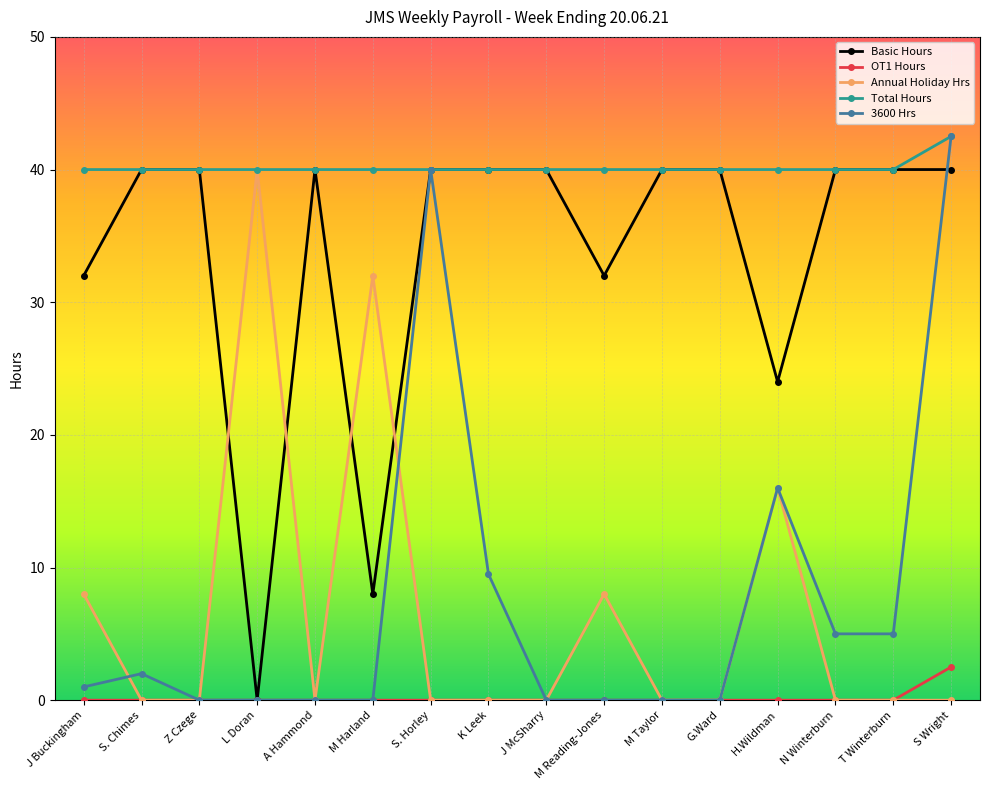

What is the lowest value of the Total Hours series?

40.0